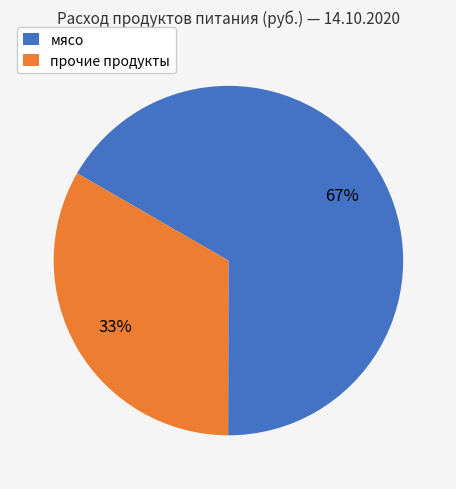

Count the number of slices in the pie.

2